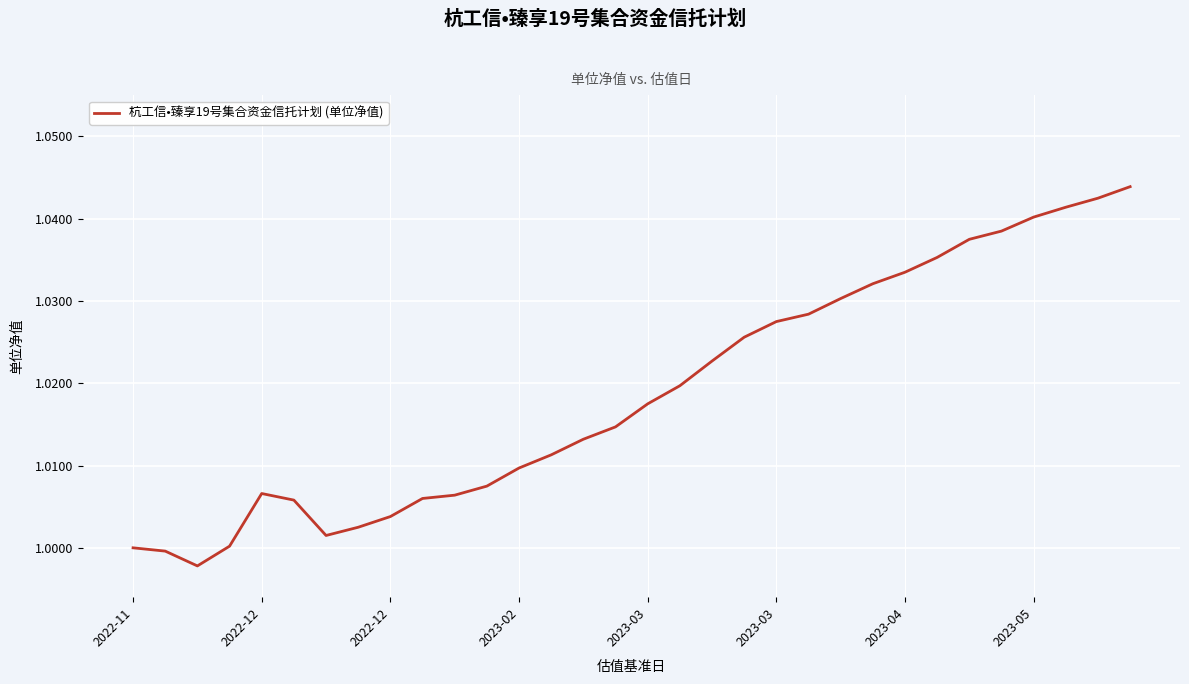

Which category has the highest value across all series?

31